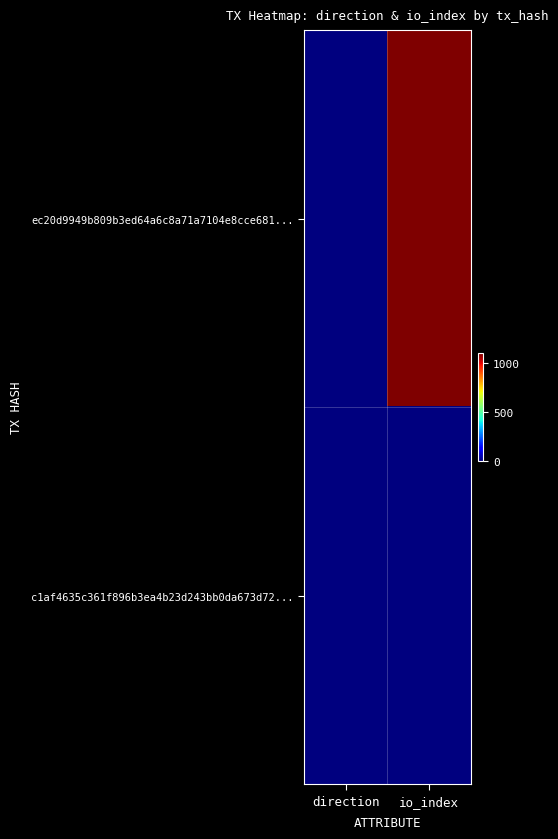

Reading right to left, what are all the values shown in this chart?

ec20d9949b809b3ed64a6c8a71a7104e8cce681...: io_index=1092	direction=-1
c1af4635c361f896b3ea4b23d243bb0da673d72...: io_index=0	direction=1